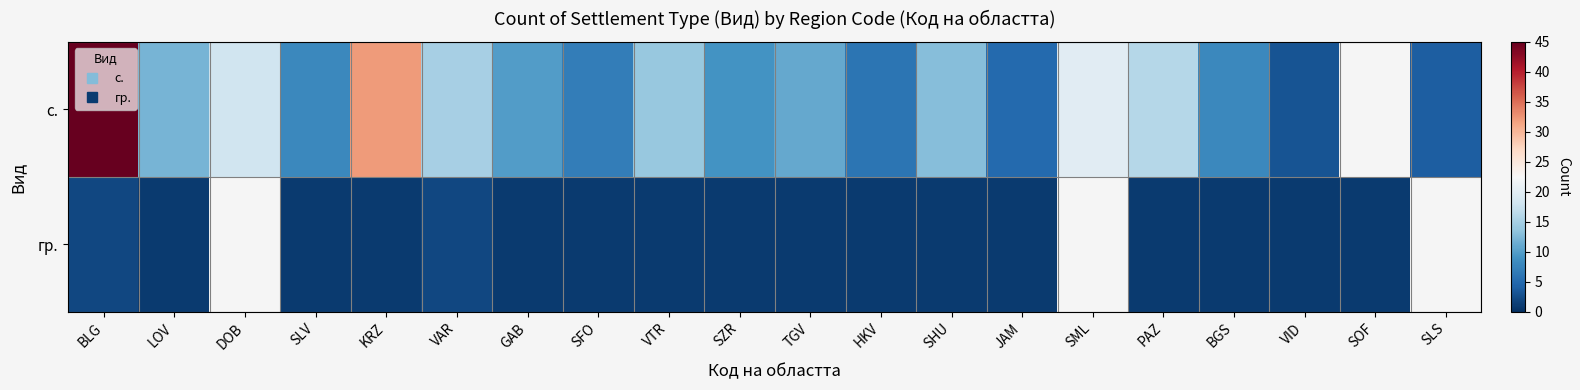

Which series has the largest range (max minus min)?

с.